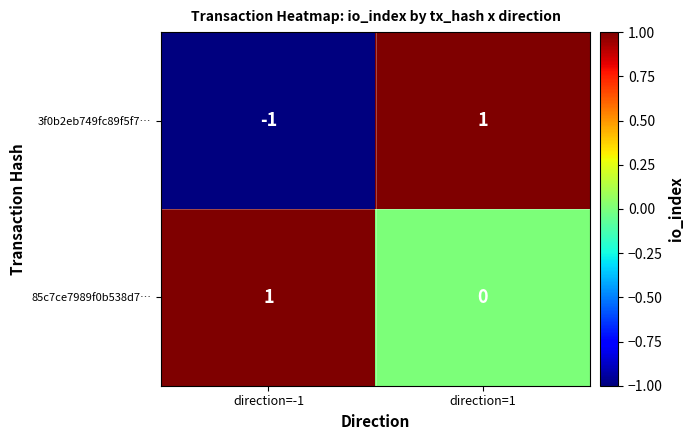

How many positive values does the 85c7ce7989f0b538d7… series have?

1